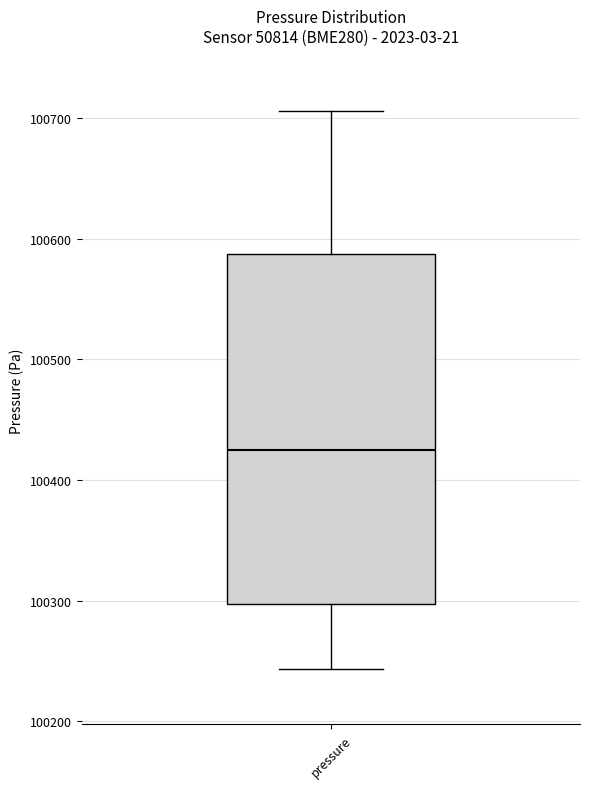

Transcribe this box plot: give where the median line is, the range the box spans, and where the two whiskers end, as read against the y-axis. The values are not printed on the chart, so give them approximately, as read against the axis.

median 100430, box 100300 to 100590, whiskers 100240 to 100710